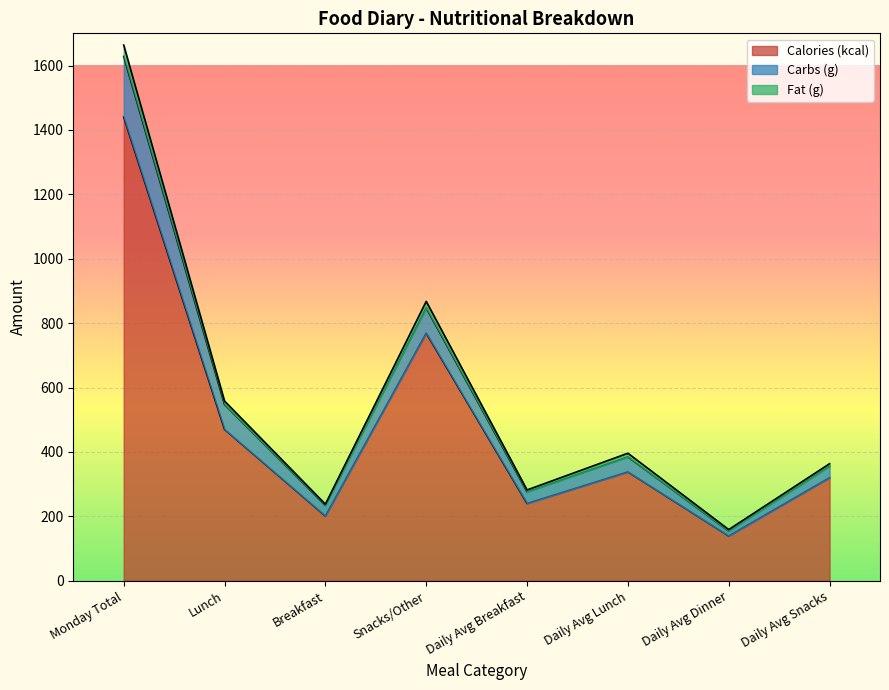

What is the highest value of the Calories (kcal) series?

1440.0